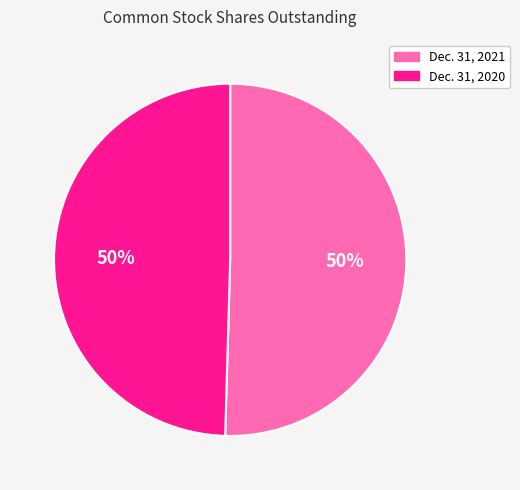

To the nearest percent, what percentage of the pie is Dec. 31, 2020?

50%